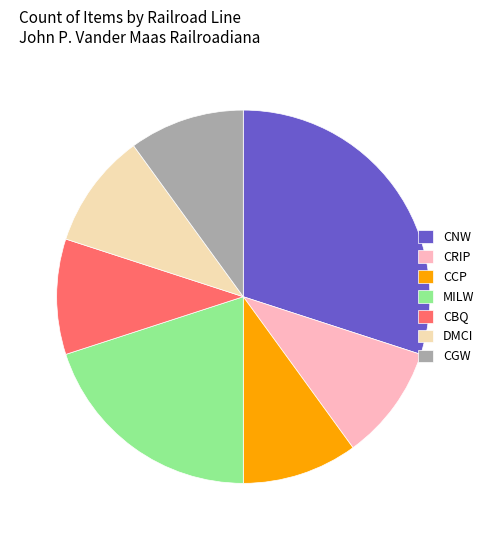

Do CBQ and DMCI together represent more than half of the pie?

No